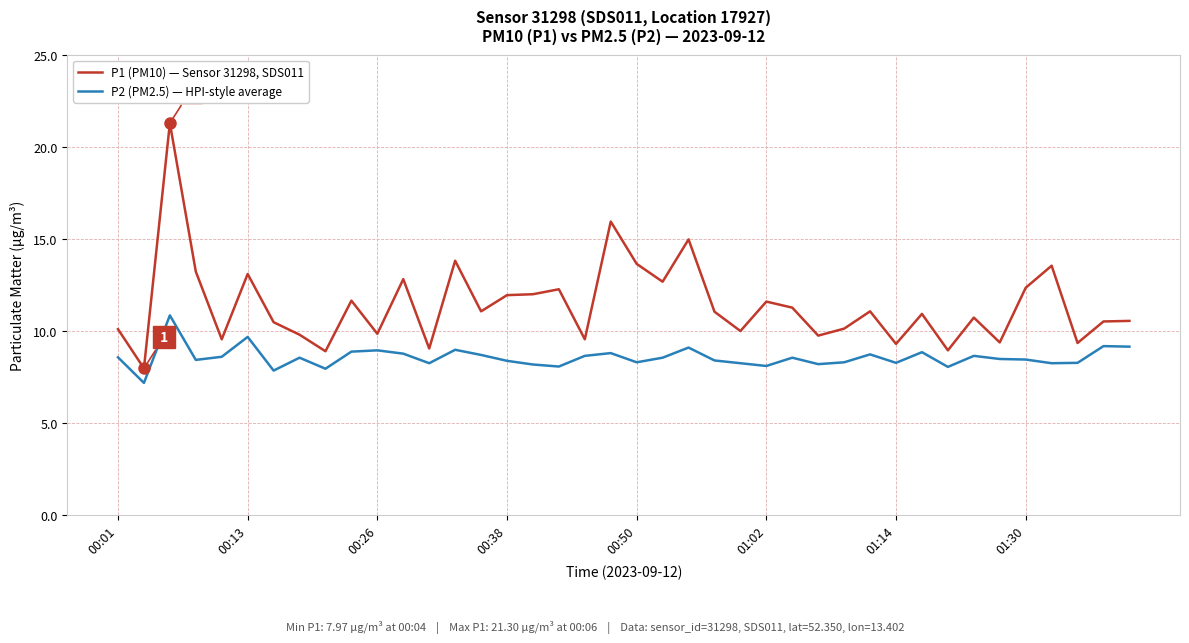

Which series has the widest spread of values?

P1 (PM10) — Sensor 31298, SDS011